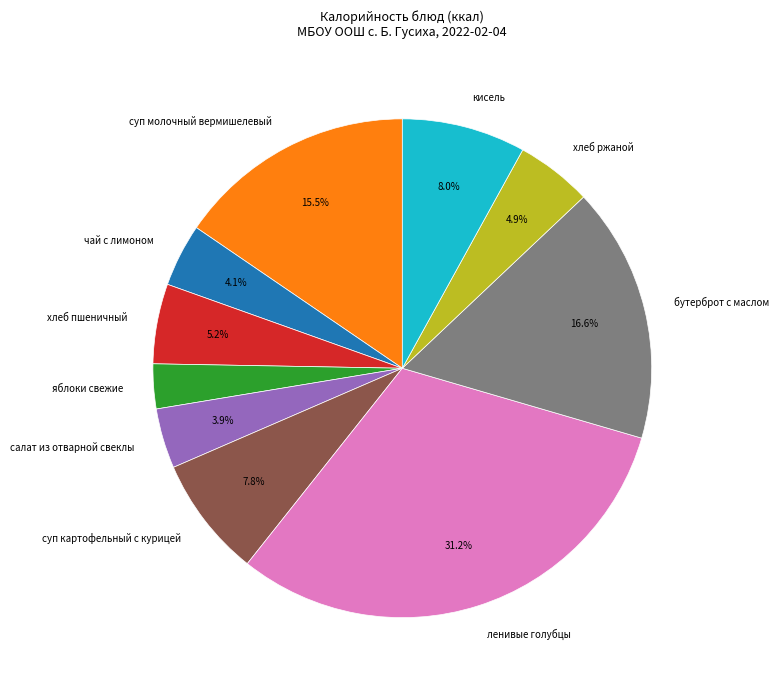

Is хлеб пшеничный the majority of the pie?

No